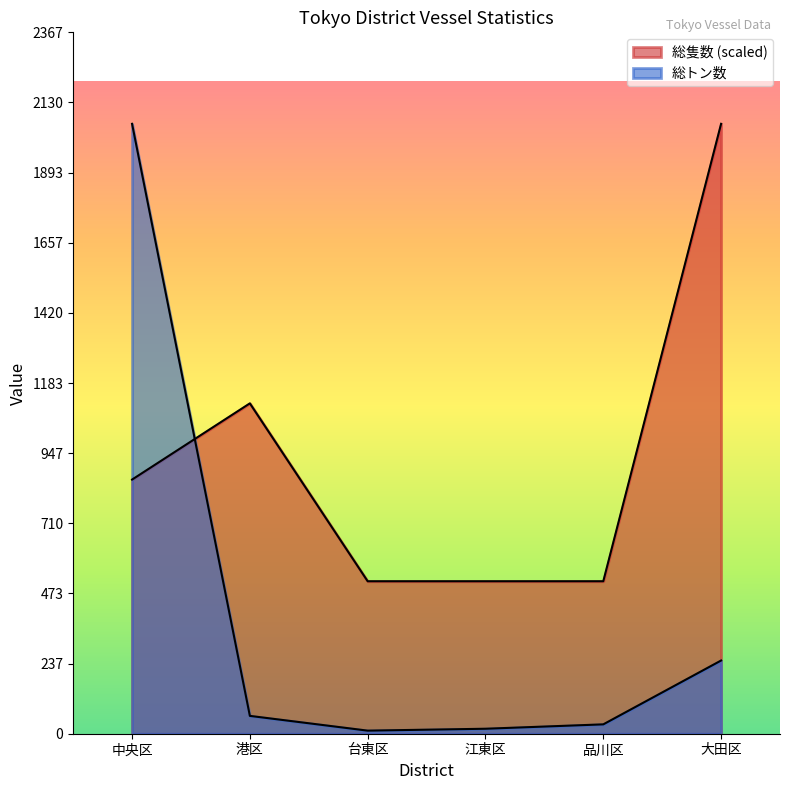

Reading left to right, extract all data points from this chart.

総隻数: 中央区=857.5	港区=1114.7	台東区=514.5	江東区=514.5	品川区=514.5	大田区=2057.9
総トン数: 中央区=2057.9	港区=60.2	台東区=10.4	江東区=16.8	品川区=31.6	大田区=247.0